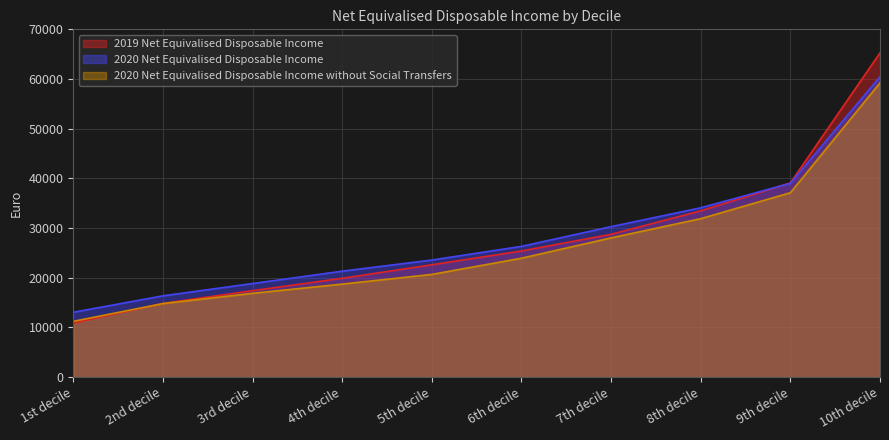

Which series has the largest total across all categories?

2020 Net Equivalised Disposable Income